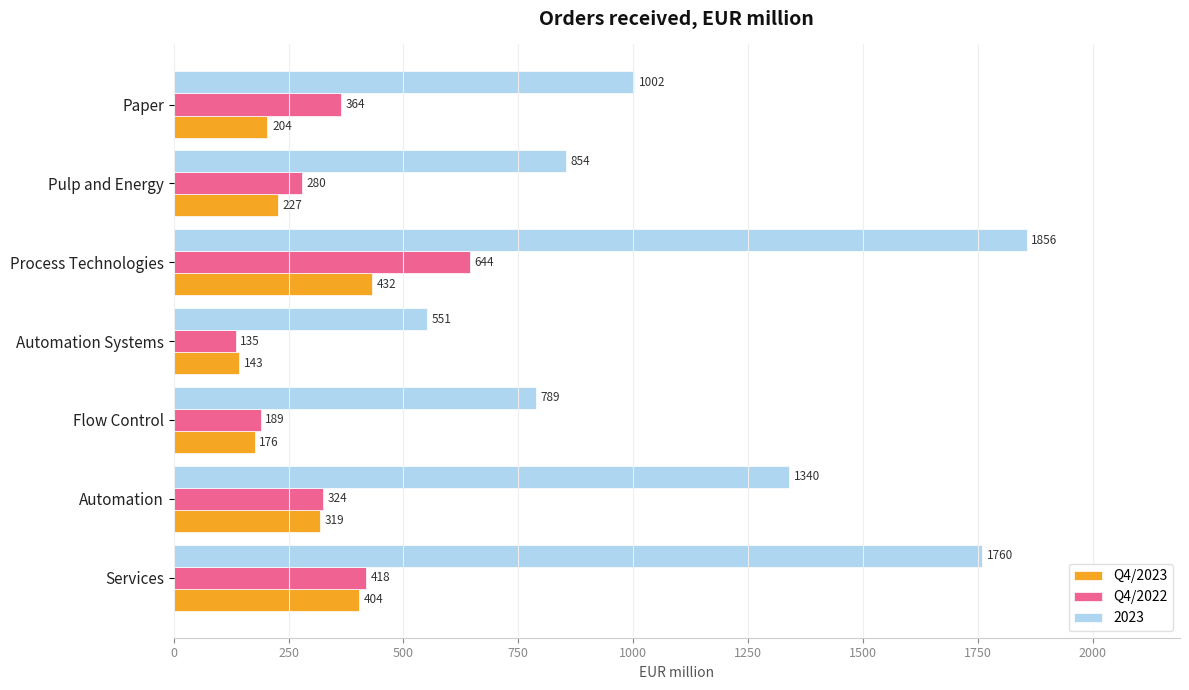

List the labels in order of Q4/2022 value, smallest first.

Automation Systems, Flow Control, Pulp and Energy, Automation, Paper, Services, Process Technologies